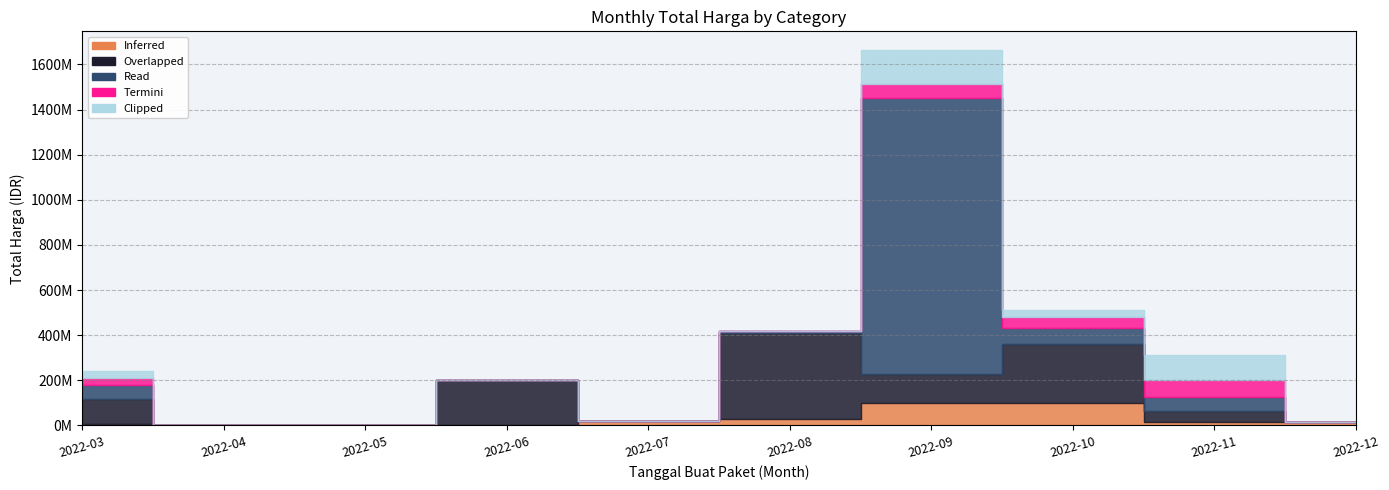

What are all the series names shown in the legend?

Inferred, Overlapped, Read, Termini, Clipped